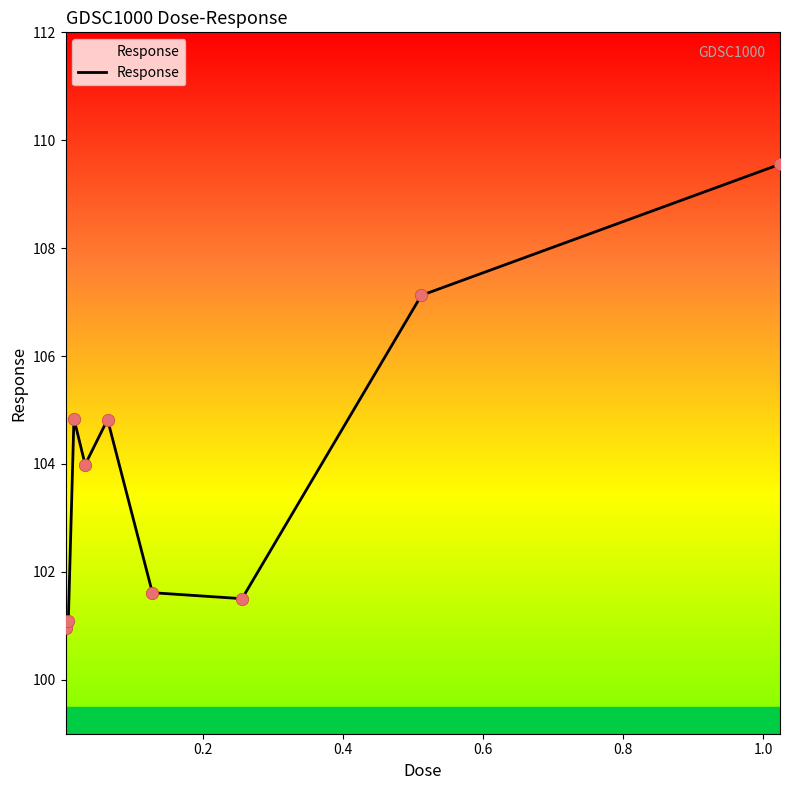

What is the maximum value shown in the chart?

109.6